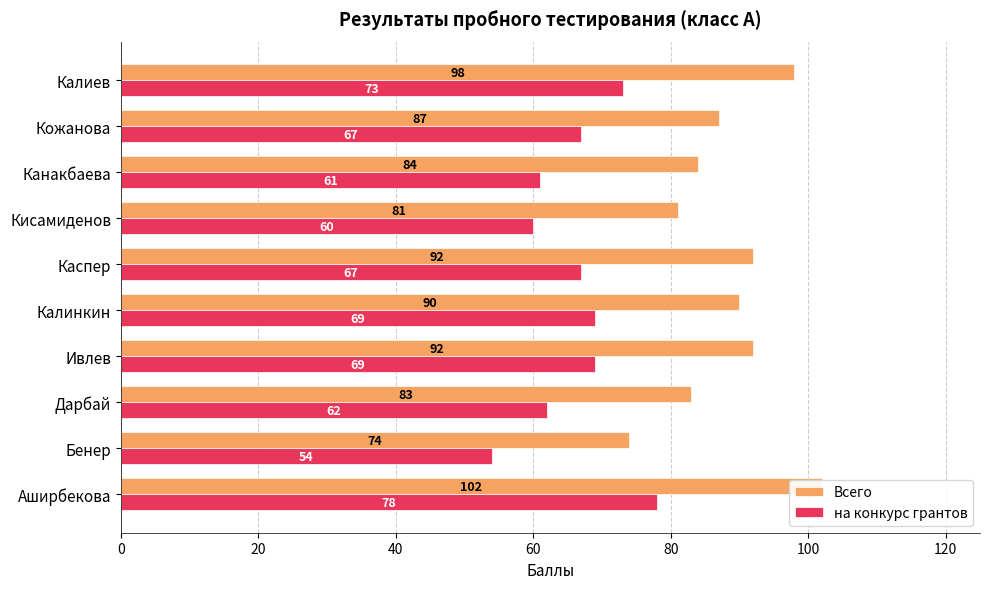

Count the number of categories in the chart.

10